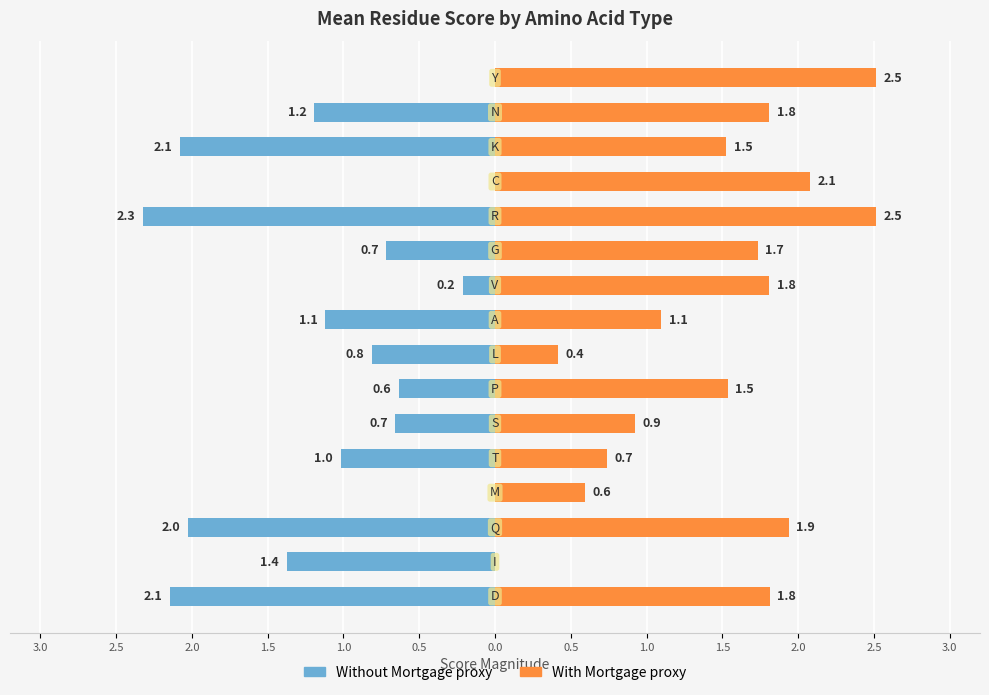

The value of Without Mortgage proxy at 0.5 is -0.9. True or false?

False